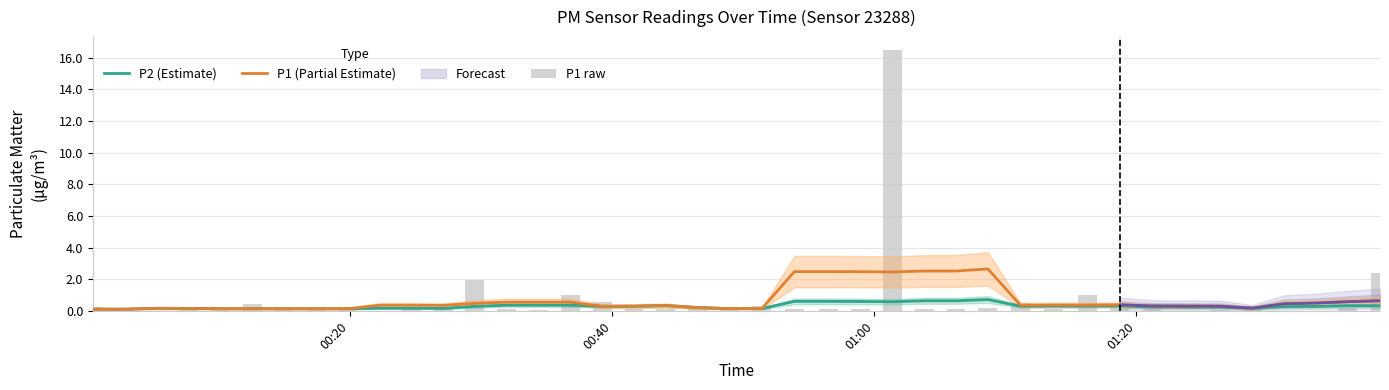

Reading right to left, transcribe all the data shown in this chart.

P2 (Estimate): 0.3	0.3	0.3	0.3	0.2	0.2	0.2	0.3	0.3	0.3	0.3	0.7	0.6	0.6	0.6	0.6	0.6	0.6	0.1	0.1	0.2	0.3	0.3	0.3	0.4	0.4	0.4	0.3	0.2	0.2	0.2	0.1	0.1	0.1	0.1	0.1	0.1	0.2	0.1	0.1
P1 (Partial Estimate): 0.6	0.6	0.5	0.4	0.2	0.3	0.3	0.4	0.4	0.4	0.4	2.6	2.5	2.5	2.5	2.5	2.5	2.5	0.1	0.1	0.2	0.3	0.3	0.3	0.5	0.6	0.5	0.5	0.3	0.4	0.4	0.1	0.1	0.1	0.1	0.1	0.1	0.2	0.1	0.1
P1 raw: 2.4	0.1	0.0	0.0	0.3	0.1	0.2	0.5	1.0	0.1	0.5	0.2	0.1	0.1	16.5	0.1	0.1	0.1	0.3	0.1	0.1	0.1	0.1	0.6	1.0	0.0	0.1	1.9	0.1	0.1	0.0	0.1	0.1	0.1	0.4	0.1	0.1	0.0	0.1	0.2